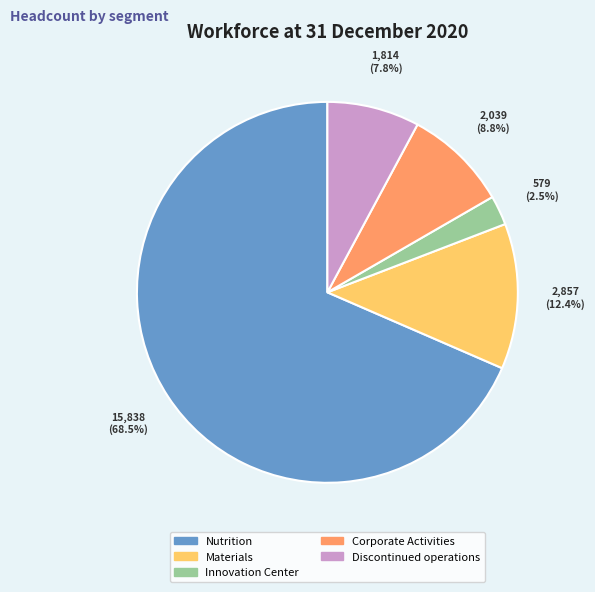

Is there any slice that represents more than half of the pie?

Yes